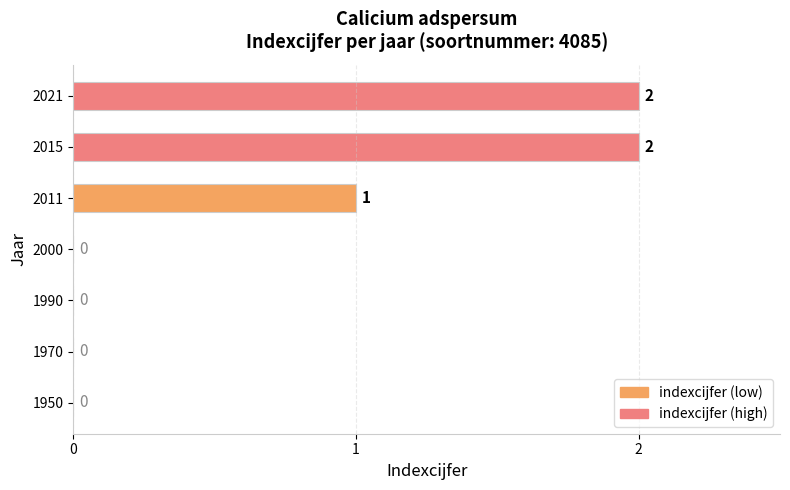

Reading top to bottom, what are all the values shown in this chart?

2021=2	2015=2	2011=1	2000=0	1990=0	1970=0	1950=0